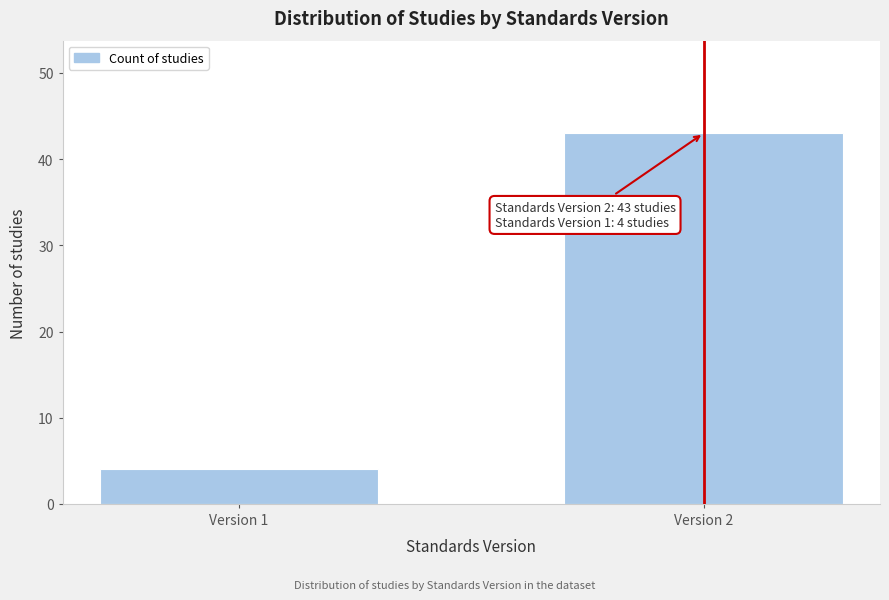

Reading right to left, list all the values displayed in this chart.

Version 2=43	Version 1=4